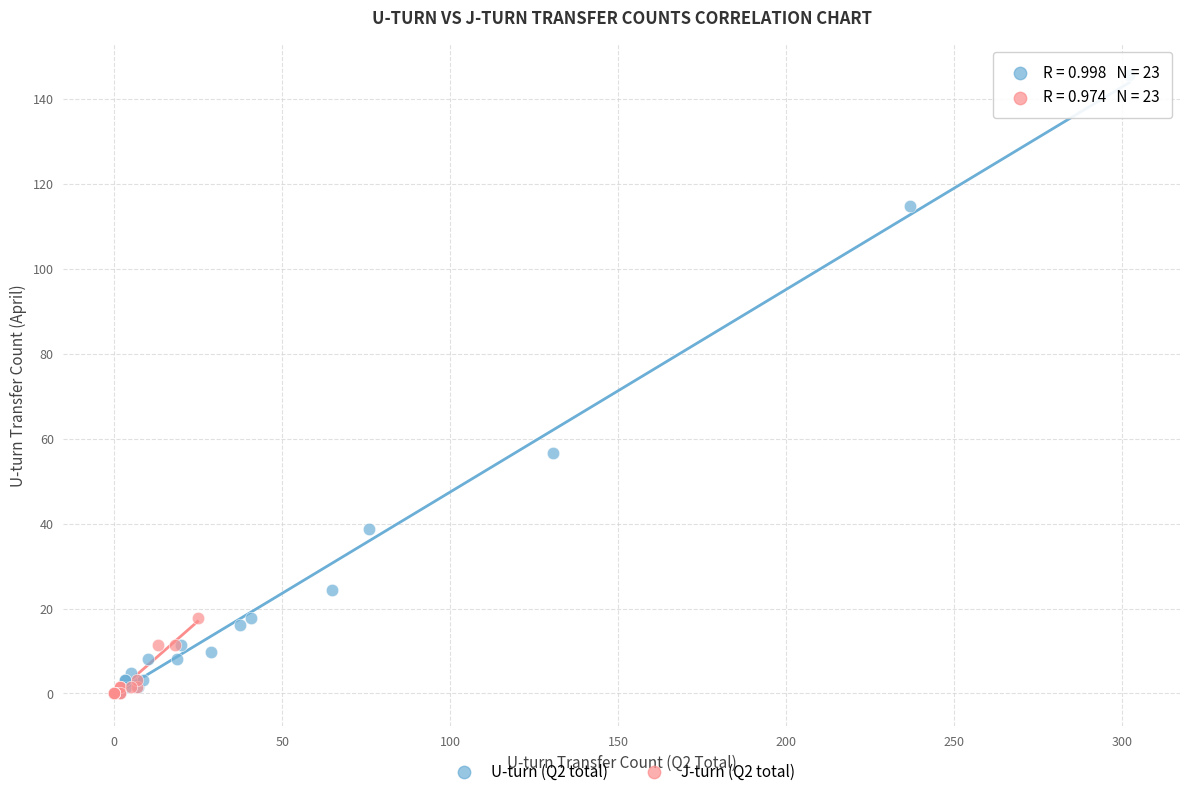

Which series reaches the maximum Y coordinate?

U-turn (Q2 total)